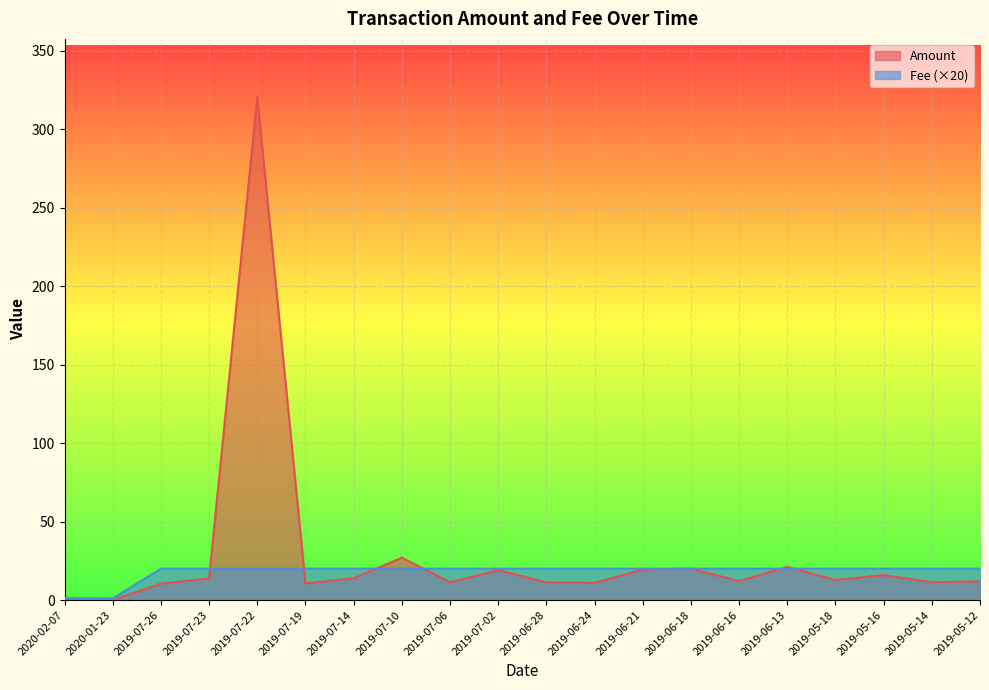

The value of Amount at 2019-07-14 is 20.6. True or false?

False